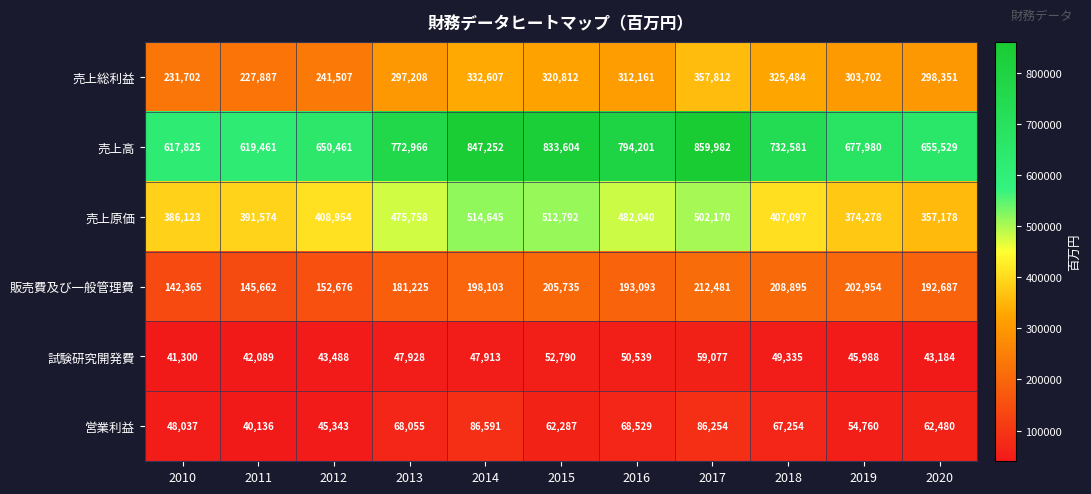

Where does the 営業利益 series first go above 62480?

2013